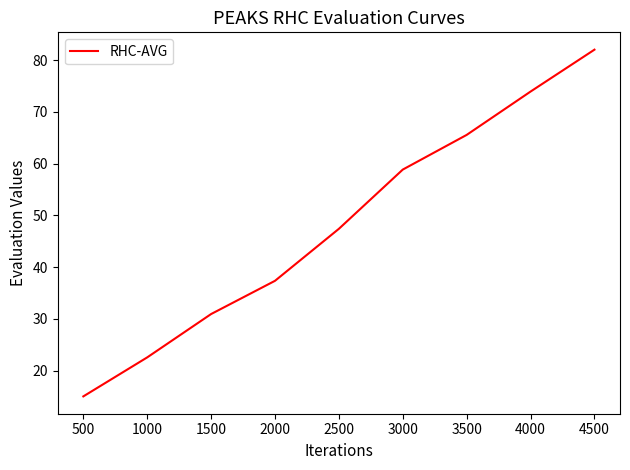

Reading left to right, extract all data points from this chart.

15.0	22.5	30.9	37.3	47.4	58.8	65.5	73.9	82.0